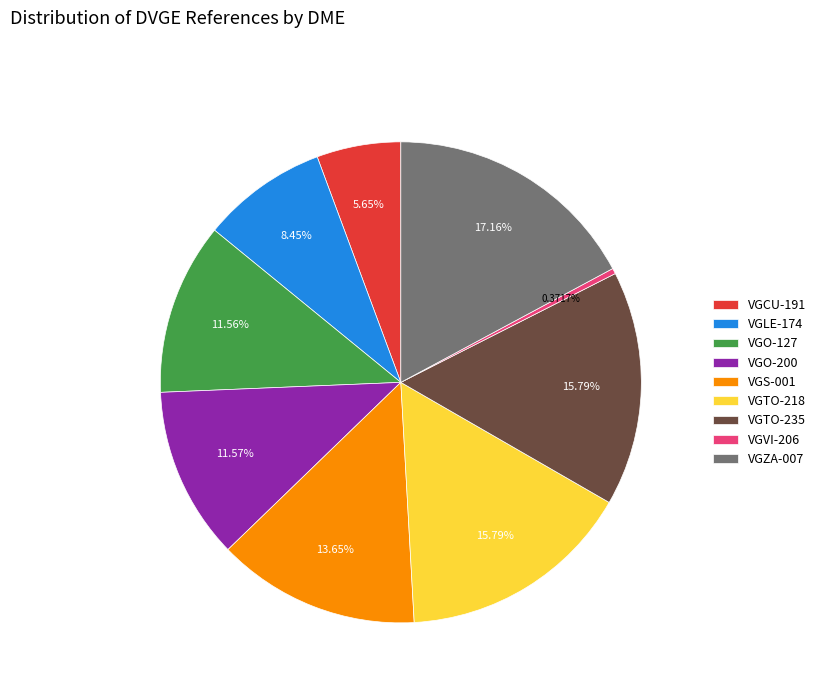

To the nearest percent, what percentage of the pie is VGCU-191?

6%